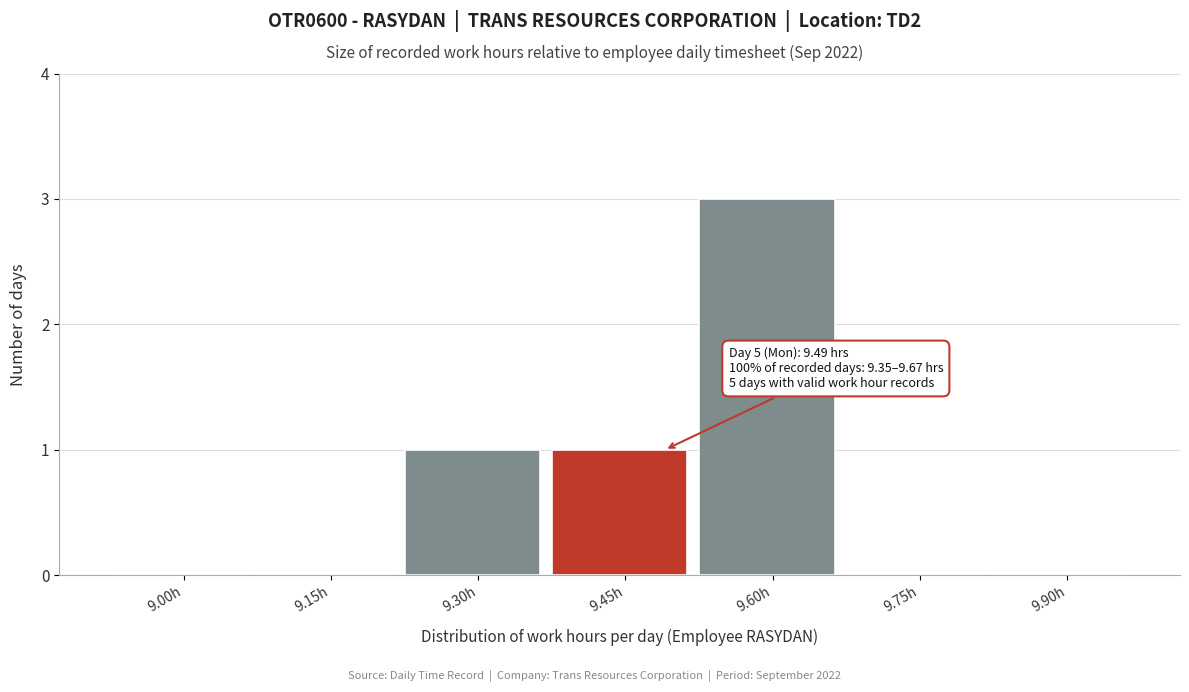

Reading left to right, transcribe all the data shown in this chart.

9.00h=0	9.15h=0	9.30h=1	9.45h=1	9.60h=3	9.75h=0	9.90h=0